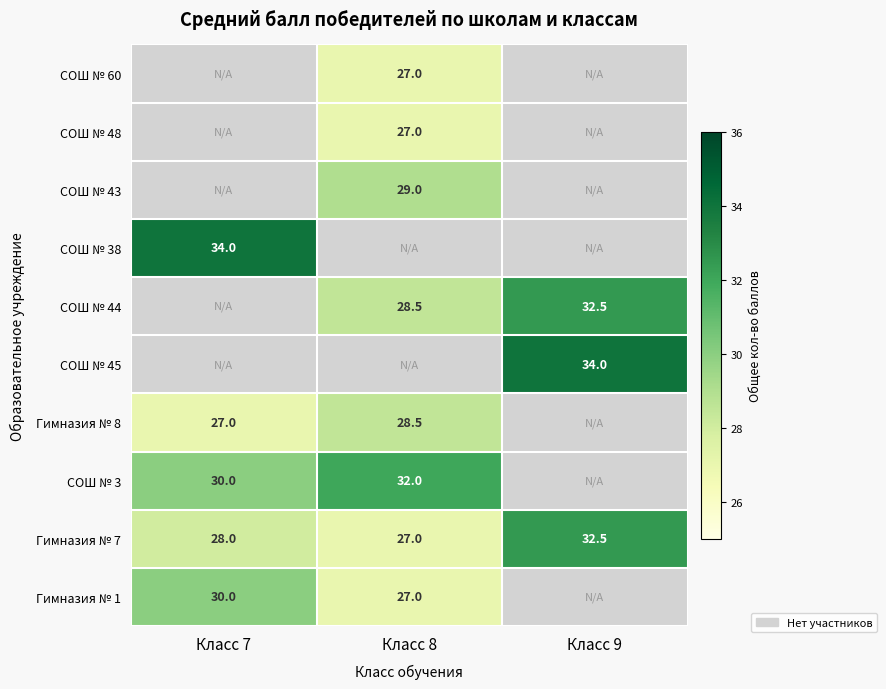

True or false: СОШ № 3 has a value of 30.0 at Класс 7.

True